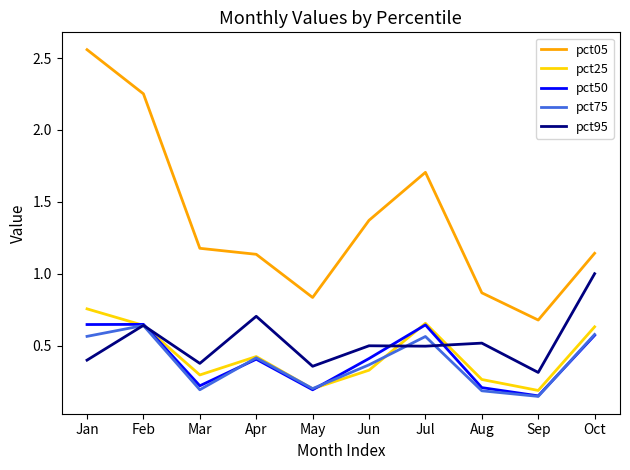

The value of pct95 at Jul is 0.8. True or false?

False